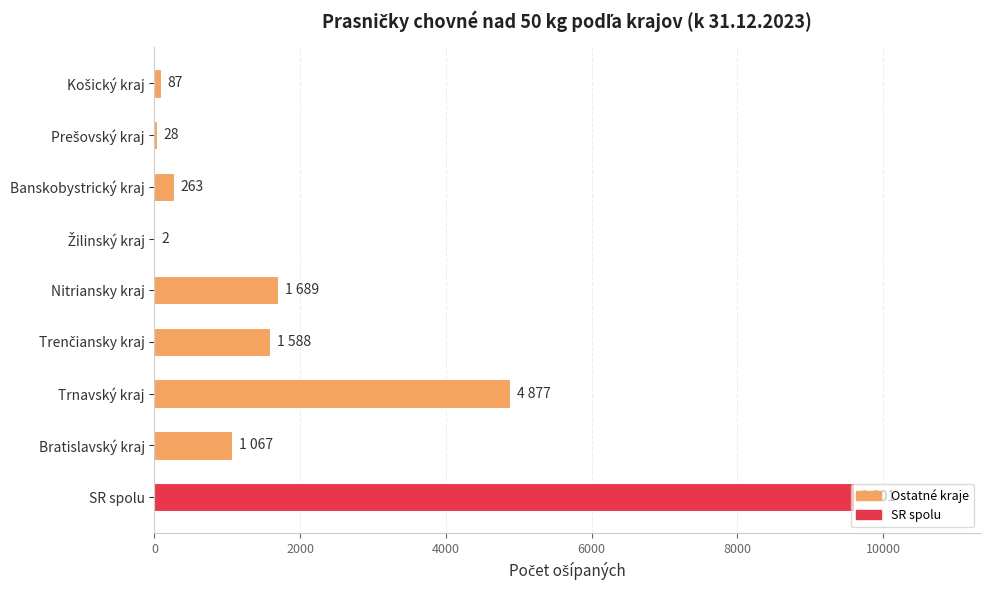

Which label corresponds to the largest value in the chart?

SR spolu